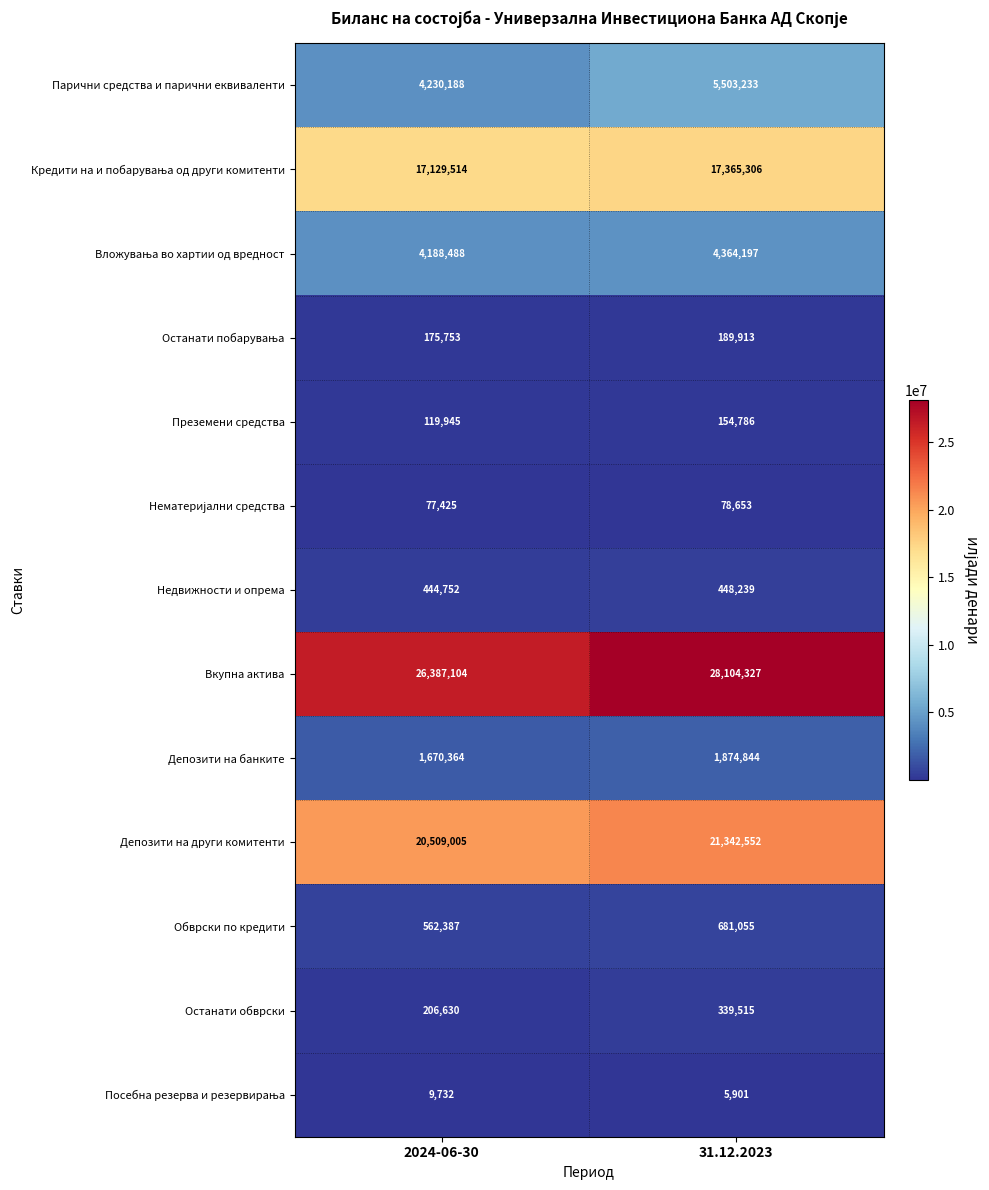

At how many categories does at least one series exceed 25614071?

2